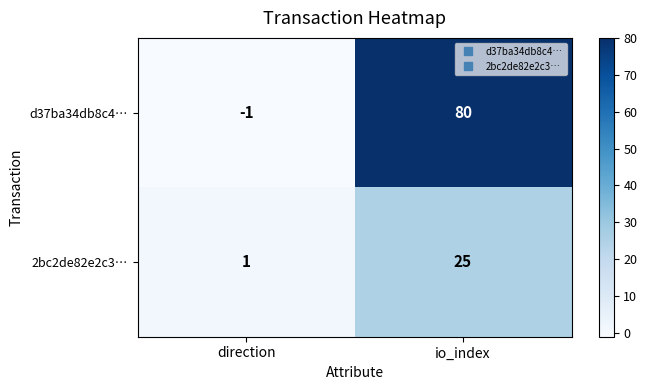

At how many categories does at least one series exceed 39?

1